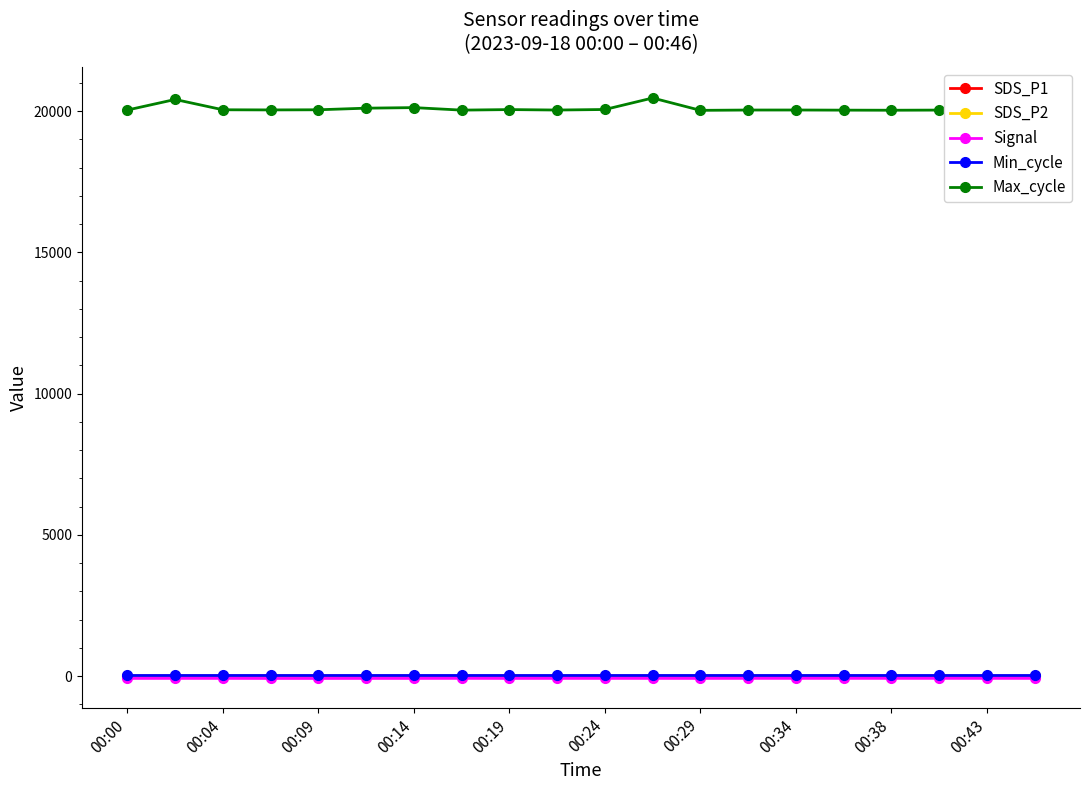

Which series has the widest spread of values?

Max_cycle